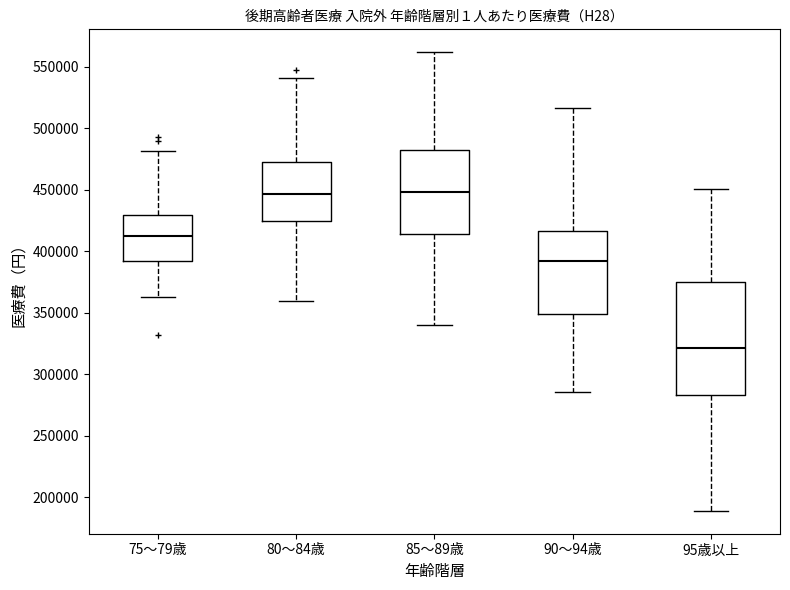

Which box is the tallest, from its lower edge to its upper edge?

95歳以上